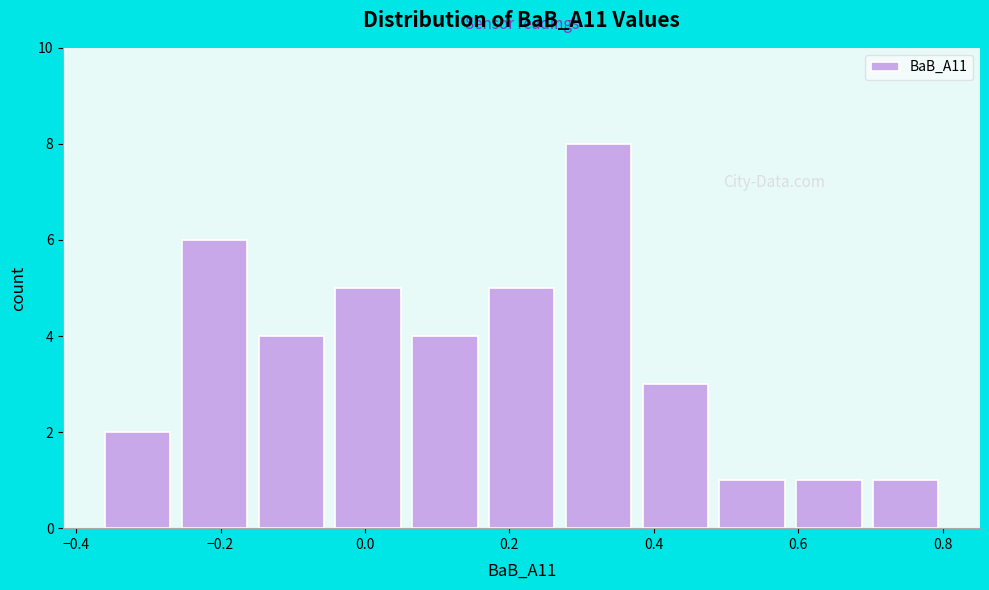

Reading left to right, transcribe this chart: for each bar, give the range it covers on the x-axis and its height. Neither the bar edges nor the heights are printed on the chart, so give them approximately, as read against the axes.

-0.36 to -0.26: 2
-0.26 to -0.14: 6
-0.14 to -0.04: 4
-0.04 to 0.06: 5
0.06 to 0.18: 4
0.18 to 0.28: 5
0.28 to 0.38: 8
0.38 to 0.50: 3
0.50 to 0.60: 1
0.60 to 0.70: 1
0.70 to 0.82: 1